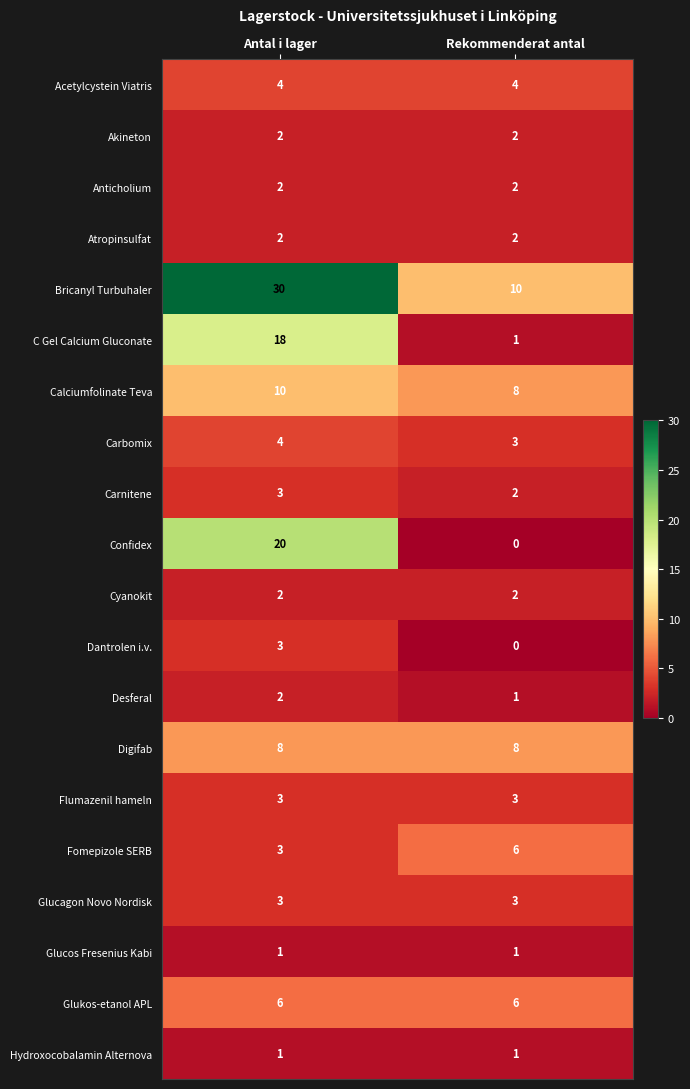

What is the total value across all series at Antal i lager?

127